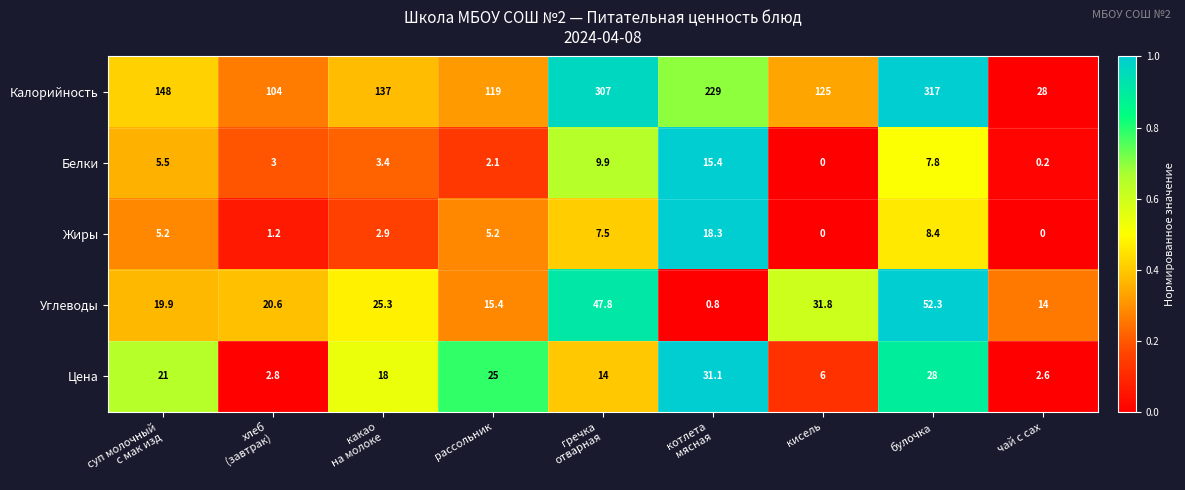

The Калорийность series shows 119.0 at рассольник. True or false?

True